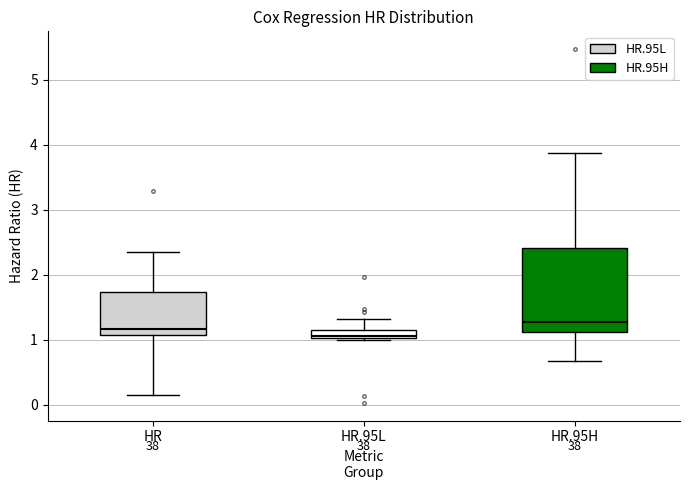

Where is the lower edge of the box for HR.95L on the y-axis? The values are not printed on the chart, so give them approximately, as read against the axis.

1.0